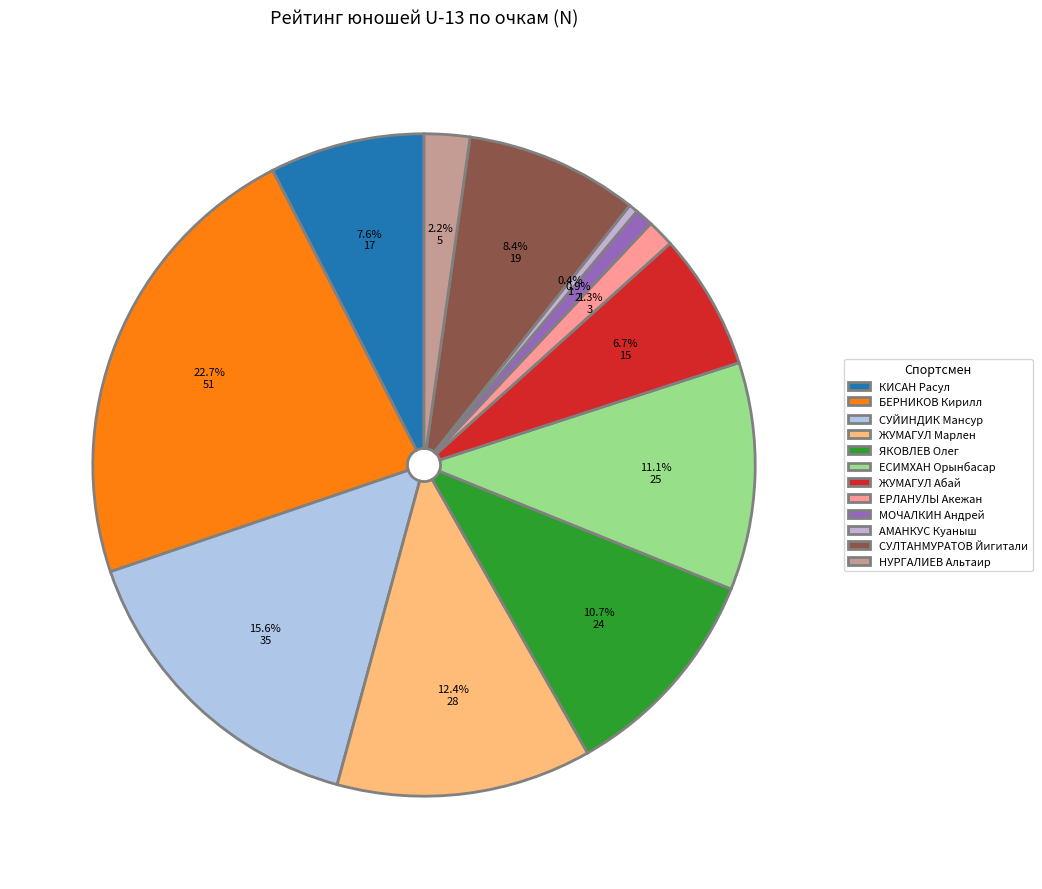

What percentage do ЕРЛАНУЛЫ Акежан and СУЙИНДИК Мансур together represent?

16.9%